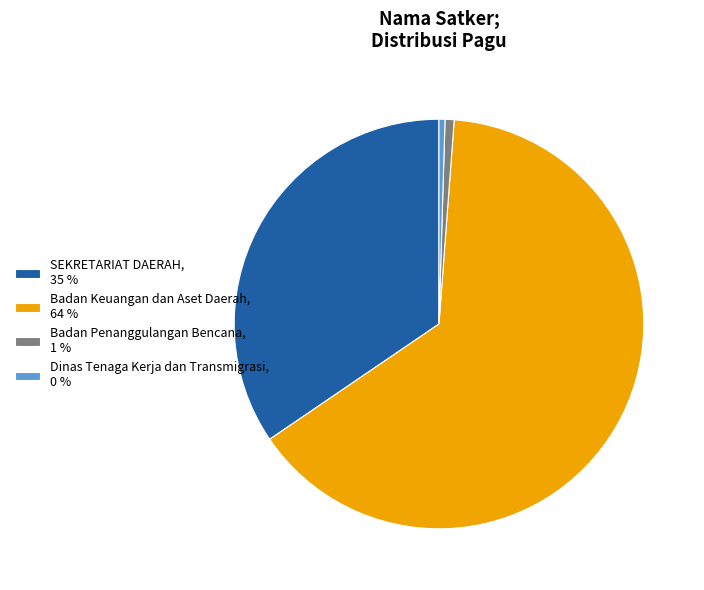

Approximately how many times larger is the value at Badan Keuangan dan Aset Daerah, 64 % compared to SEKRETARIAT DAERAH, 35 %?

1.9